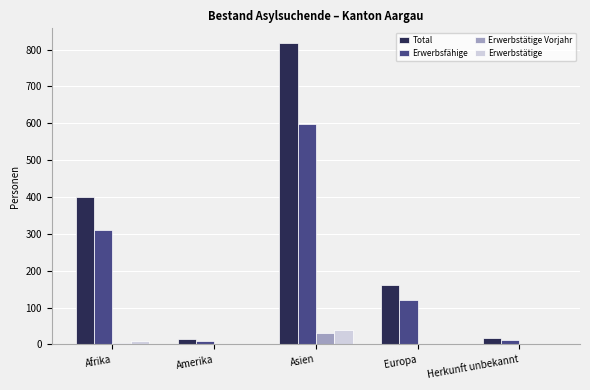

At which label is Erwerbsfähige closest to 304?

Afrika